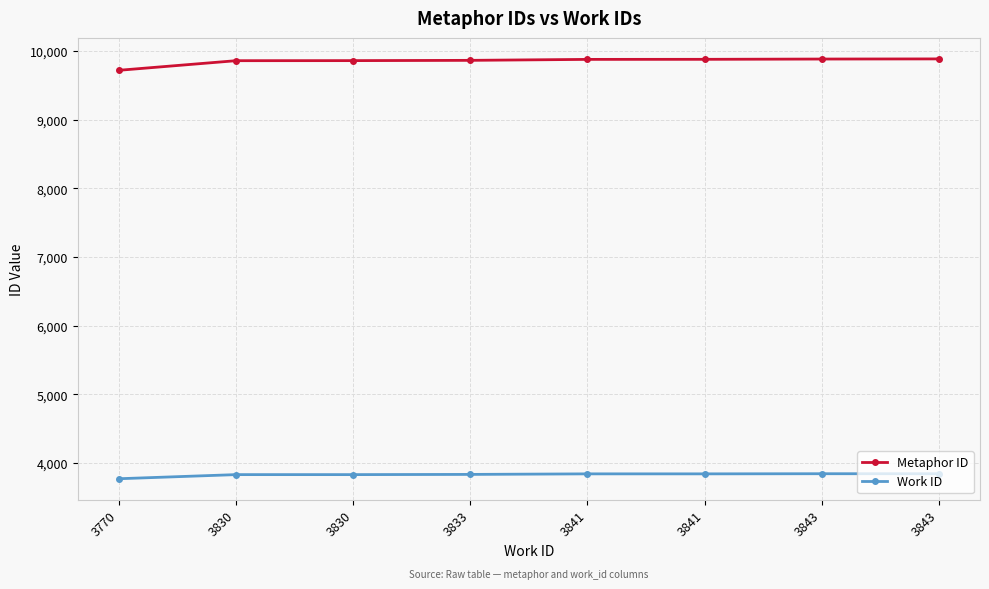

Which has a higher value, 3843 or 3830?

3843